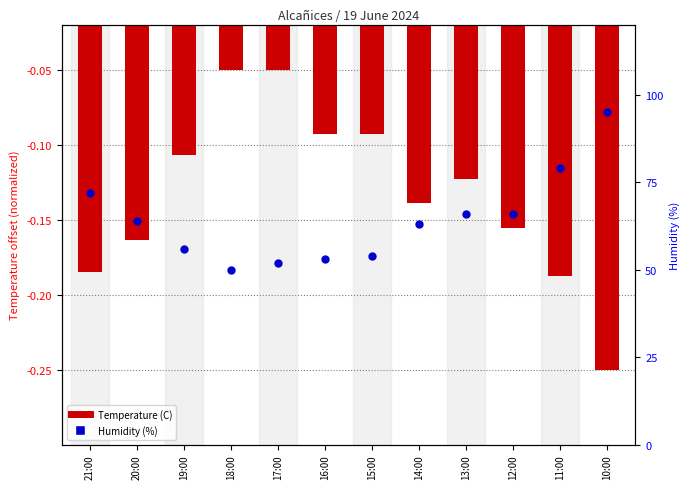

What is the change in value from 17:00 to 16:00?

+1